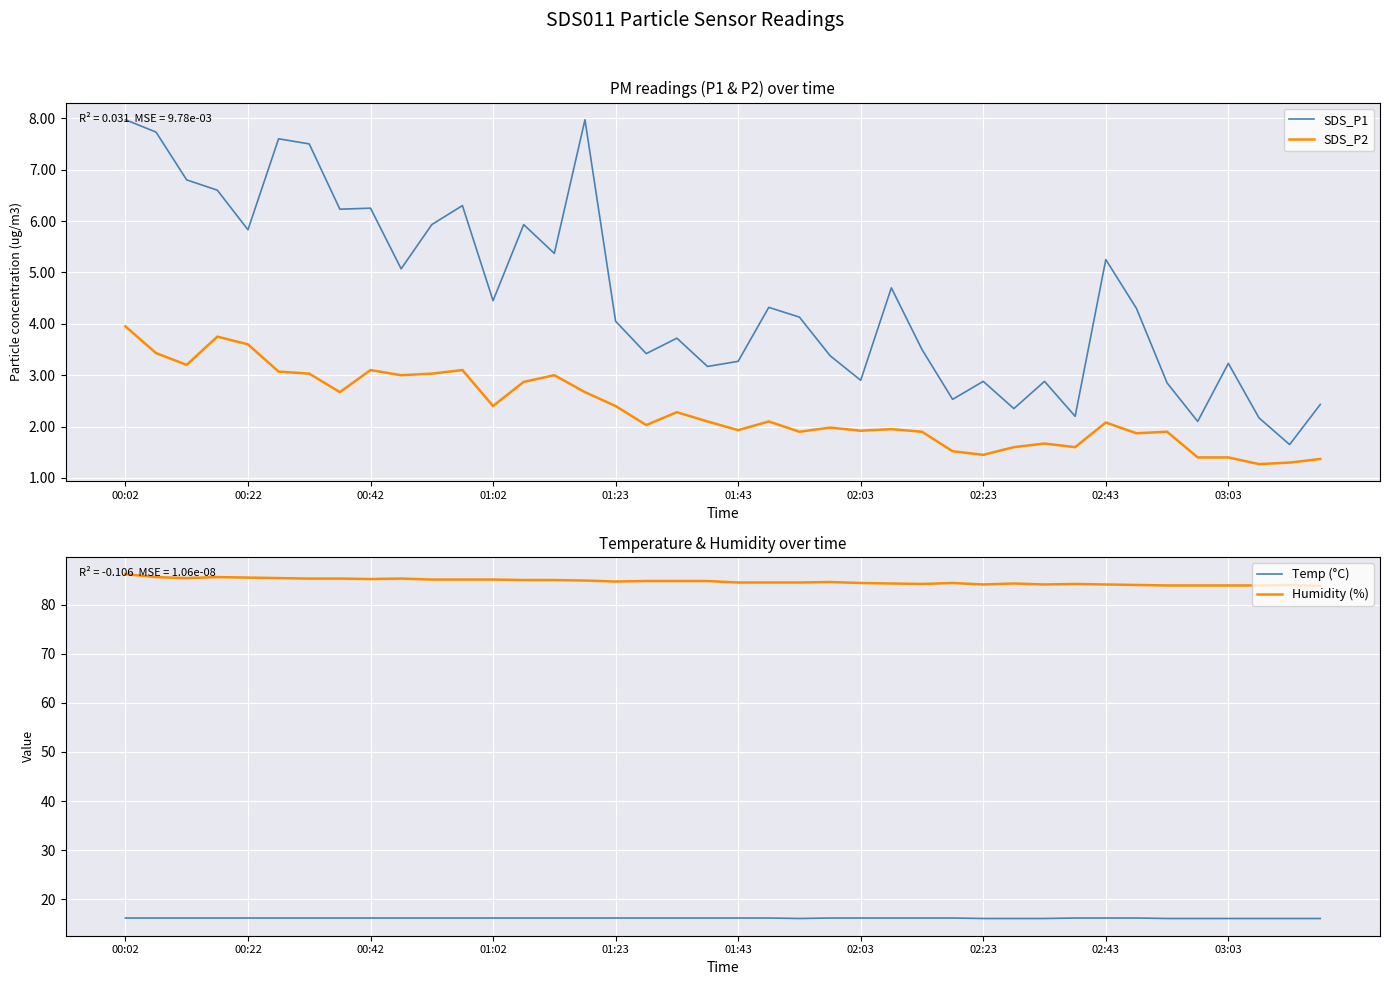

True or false: Humidity (%) and SDS_P2 intersect in this chart.

False